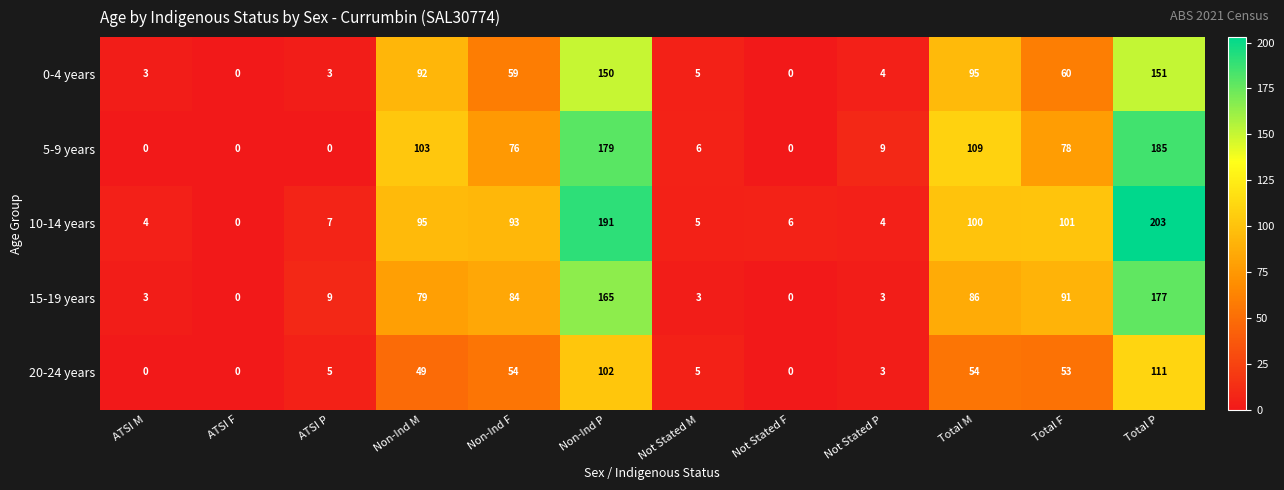

How many data points does each series have?

12